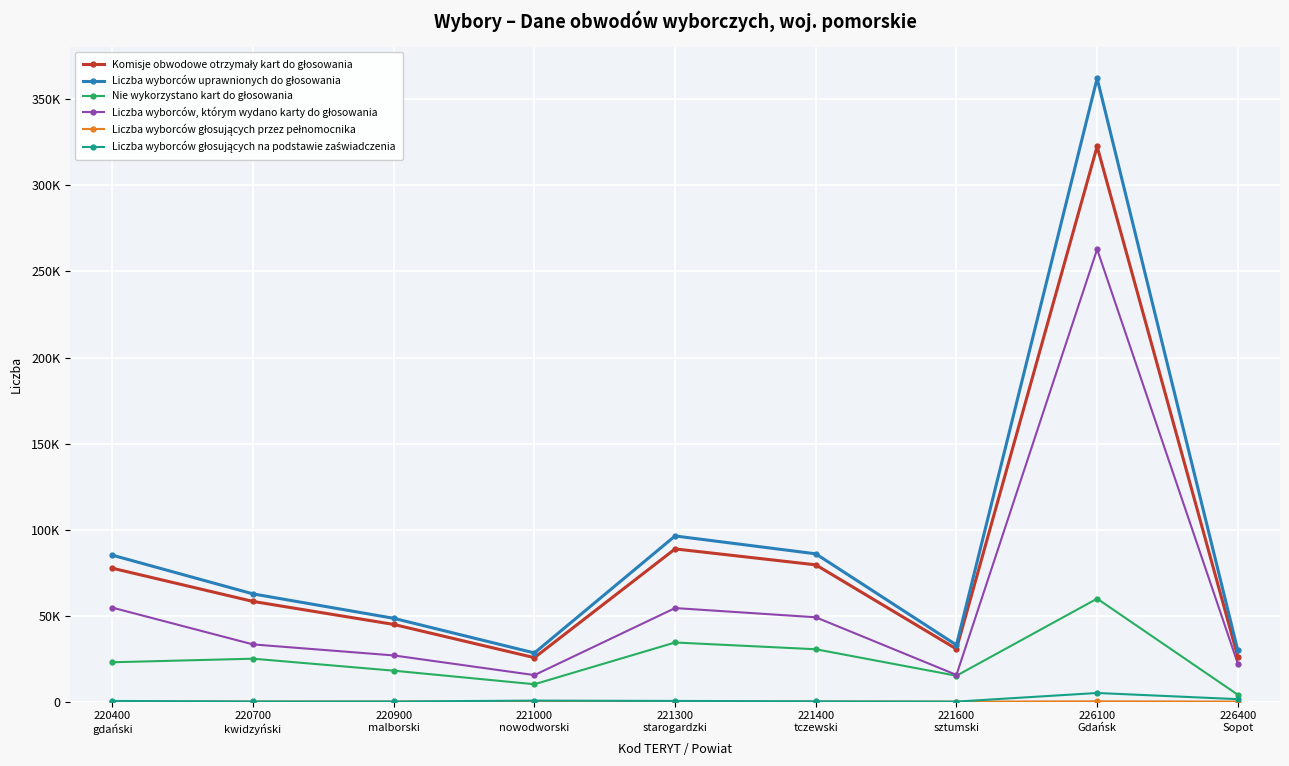

Reading left to right, list all the values displayed in this chart.

Komisje obwodowe otrzymały kart do głosowania: 220400
gdański=77547	220700
kwidzyński=58245	220900
malborski=44886	221000
nowodworski=25577	221300
starogardzki=88770	221400
tczewski=79518	221600
sztumski=30623	226100
Gdańsk=322653	226400
Sopot=26163
Liczba wyborców uprawnionych do głosowania: 220400
gdański=85129	220700
kwidzyński=62621	220900
malborski=48438	221000
nowodworski=28308	221300
starogardzki=96294	221400
tczewski=85917	221600
sztumski=32917	226100
Gdańsk=362250	226400
Sopot=29777
Nie wykorzystano kart do głosowania: 220400
gdański=22909	220700
kwidzyński=24975	220900
malborski=18010	221000
nowodworski=10133	221300
starogardzki=34389	221400
tczewski=30467	221600
sztumski=15076	226100
Gdańsk=59873	226400
Sopot=4024
Liczba wyborców, którym wydano karty do głosowania: 220400
gdański=54636	220700
kwidzyński=33271	220900
malborski=26875	221000
nowodworski=15445	221300
starogardzki=54392	221400
tczewski=49050	221600
sztumski=15548	226100
Gdańsk=262886	226400
Sopot=22152
Liczba wyborców głosujących przez pełnomocnika: 220400
gdański=42	220700
kwidzyński=28	220900
malborski=57	221000
nowodworski=12	221300
starogardzki=37	221400
tczewski=40	221600
sztumski=17	226100
Gdańsk=207	226400
Sopot=60
Liczba wyborców głosujących na podstawie zaświadczenia: 220400
gdański=417	220700
kwidzyński=147	220900
malborski=118	221000
nowodworski=614	221300
starogardzki=435	221400
tczewski=218	221600
sztumski=43	226100
Gdańsk=5047	226400
Sopot=1462